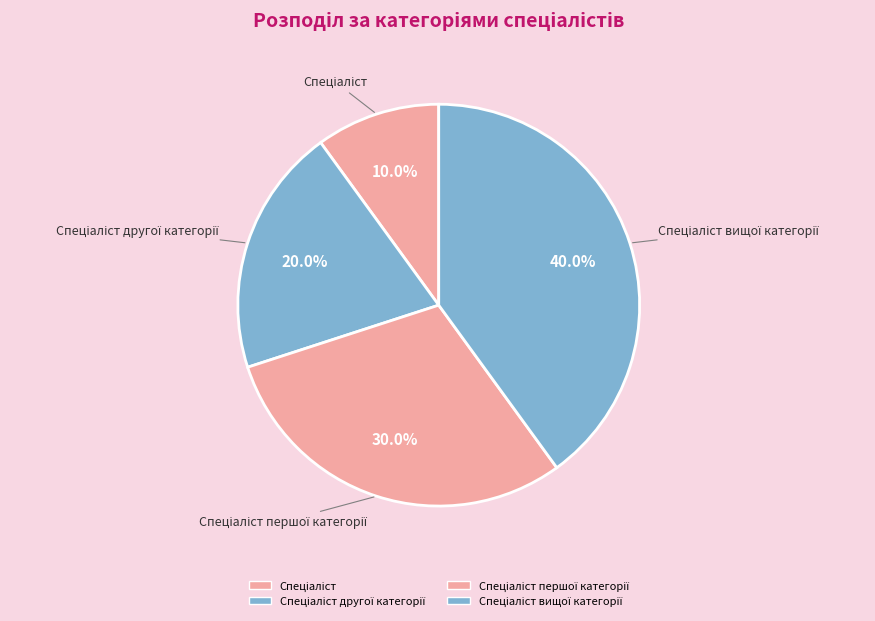

Rank the categories by value from highest to lowest.

Спеціаліст вищої категорії, Спеціаліст першої категорії, Спеціаліст другої категорії, Спеціаліст